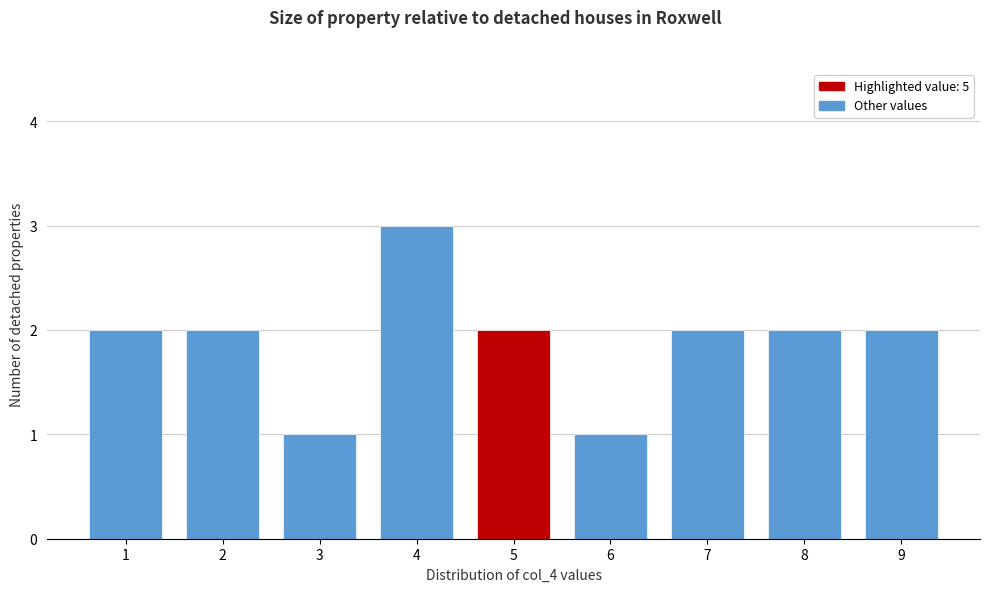

Reading left to right, extract all data points from this chart.

1=2	2=2	3=1	4=3	5=2	6=1	7=2	8=2	9=2